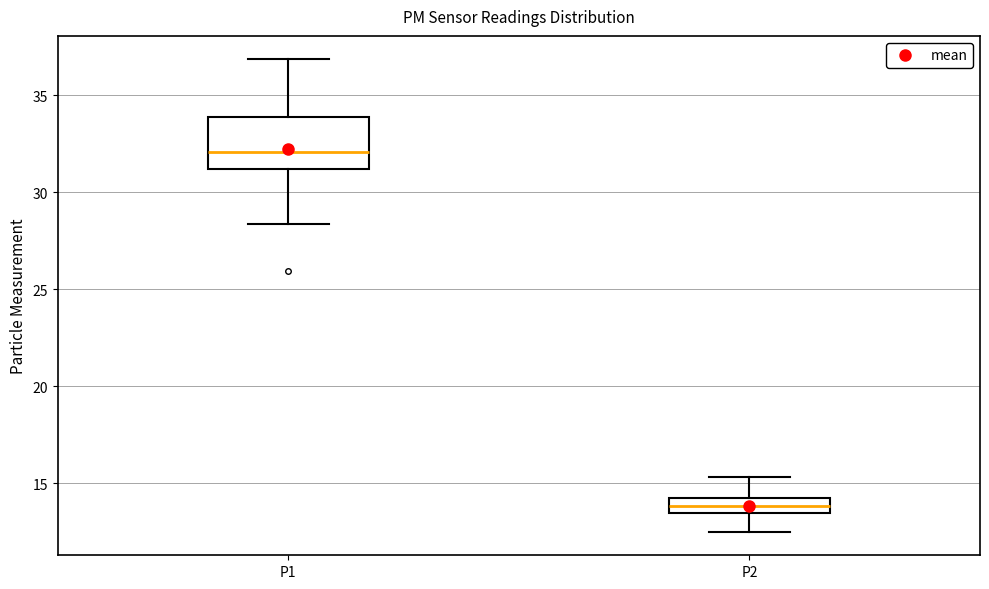

Reading left to right, read every box against the y-axis: the position of its median line, the range the box covers, and the ends of its whiskers. The values are not printed on the chart, so give them approximately, as read against the axis.

P1: median 32.0, box 31.0 to 34.0, whiskers 28.5 to 37.0
P2: median 14.0, box 13.5 to 14.5, whiskers 12.5 to 15.5